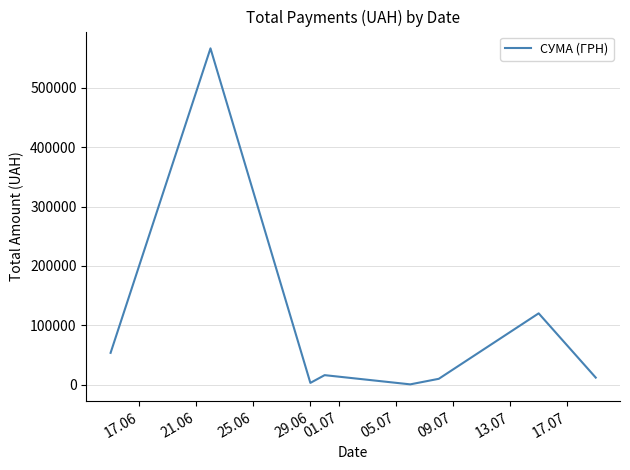

What is the maximum value shown in the chart?

566290.6